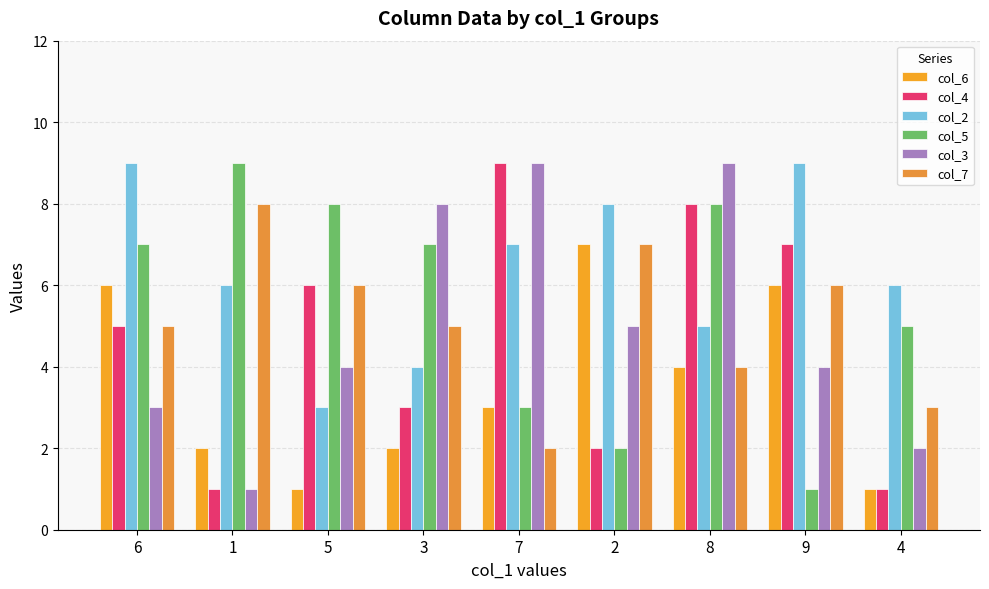

Reading left to right, what are all the values shown in this chart?

col_6: 6=6	1=2	5=1	3=2	7=3	2=7	8=4	9=6	4=1
col_4: 6=5	1=1	5=6	3=3	7=9	2=2	8=8	9=7	4=1
col_2: 6=9	1=6	5=3	3=4	7=7	2=8	8=5	9=9	4=6
col_5: 6=7	1=9	5=8	3=7	7=3	2=2	8=8	9=1	4=5
col_3: 6=3	1=1	5=4	3=8	7=9	2=5	8=9	9=4	4=2
col_7: 6=5	1=8	5=6	3=5	7=2	2=7	8=4	9=6	4=3